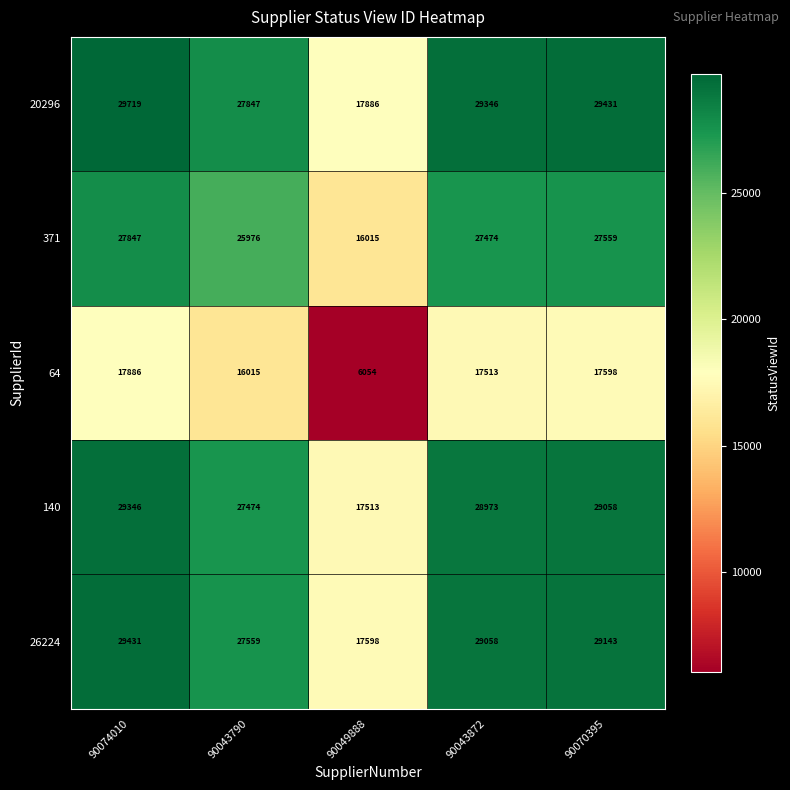

The 371 series shows 27474 at 90043872. True or false?

True